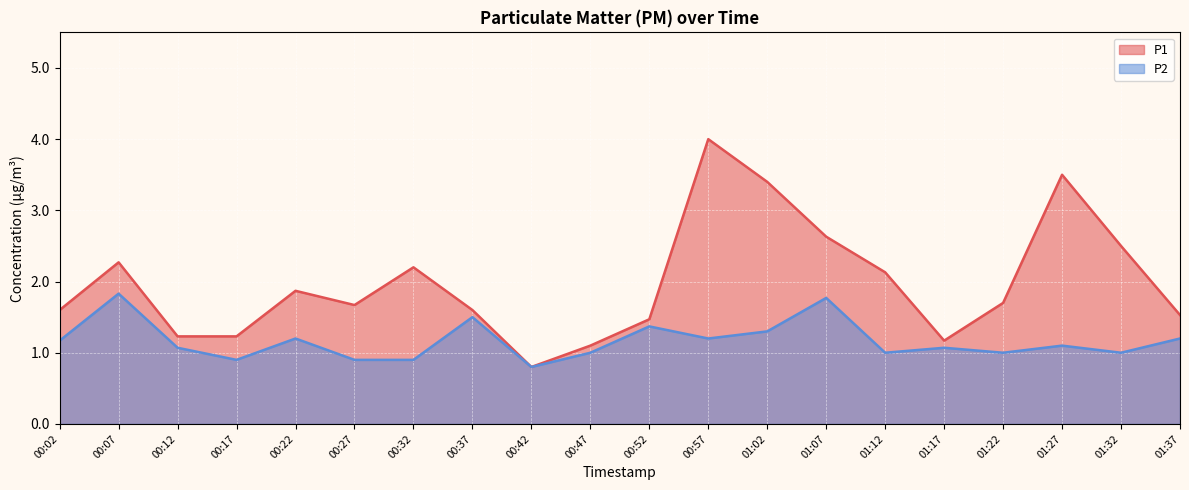

Is it true that P1 equals 0.8 at 00:42?

True